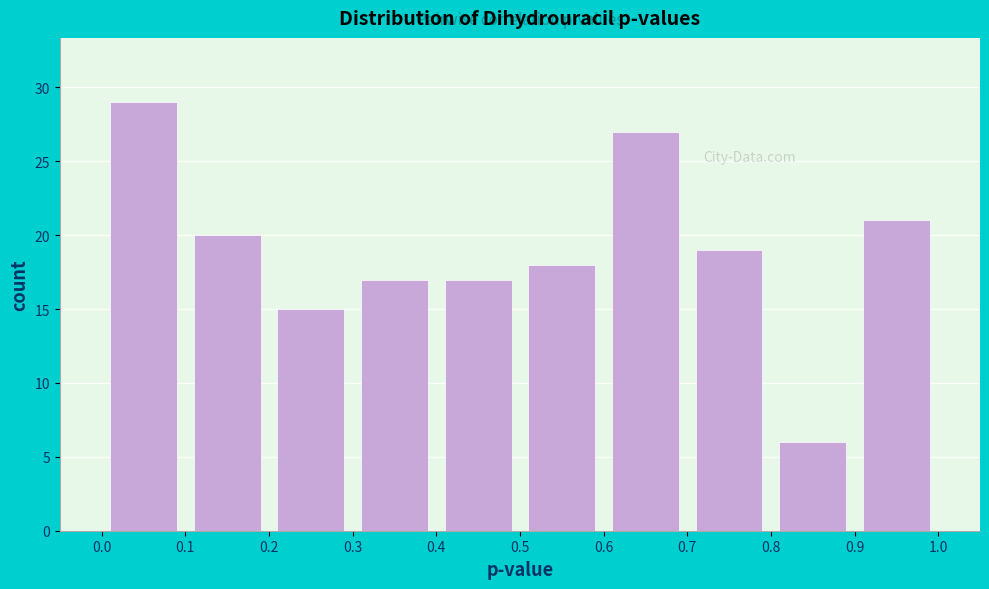

Over which range of the x-axis is the bar tallest?

0.0 to 0.1